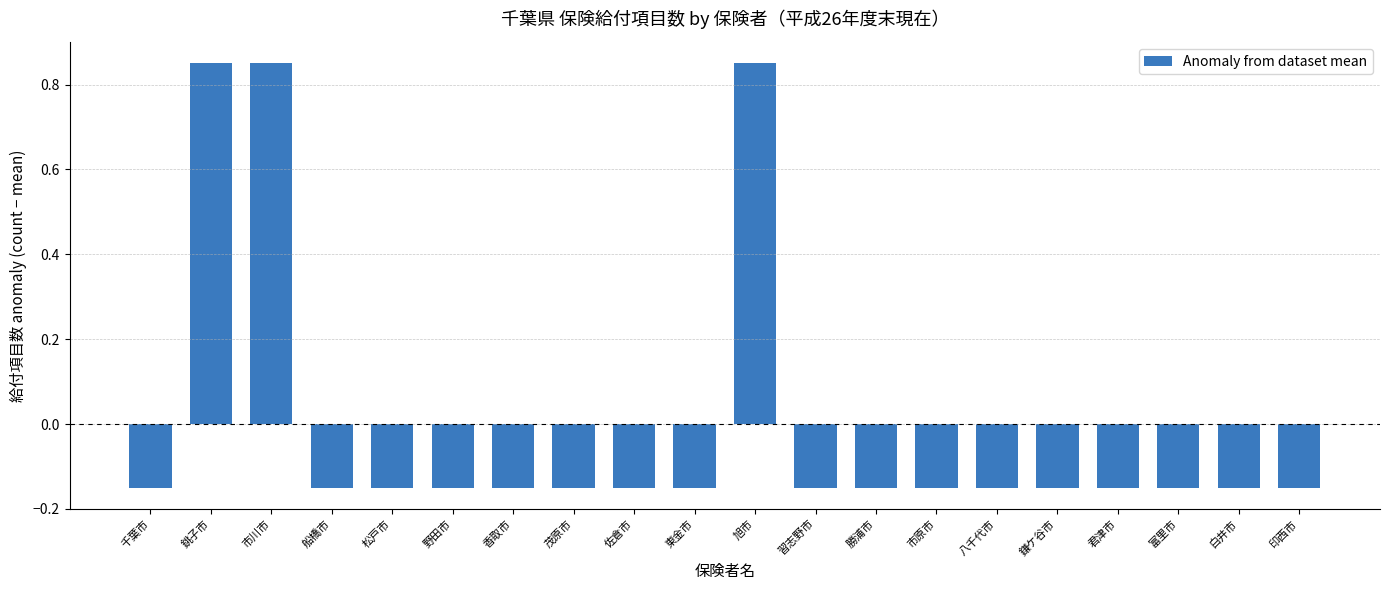

How many negative values are there?

17